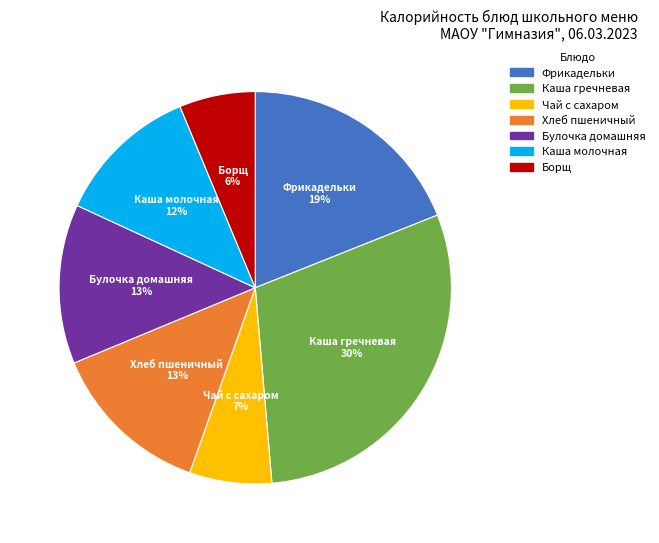

To the nearest percent, what is the average slice percentage?

14%